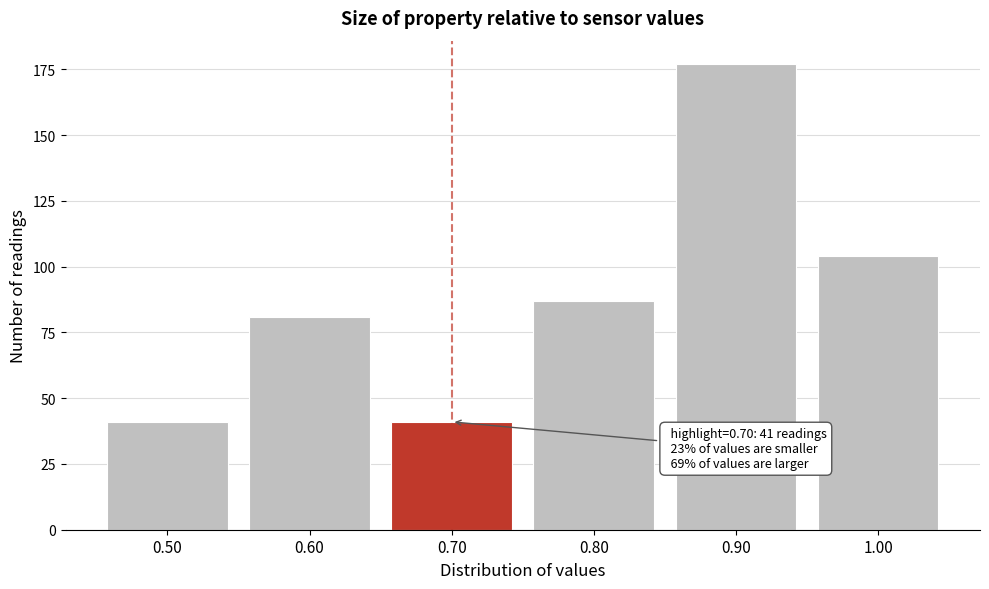

Reading left to right, extract all data points from this chart.

0.50=41	0.60=81	0.70=41	0.80=87	0.90=177	1.00=104